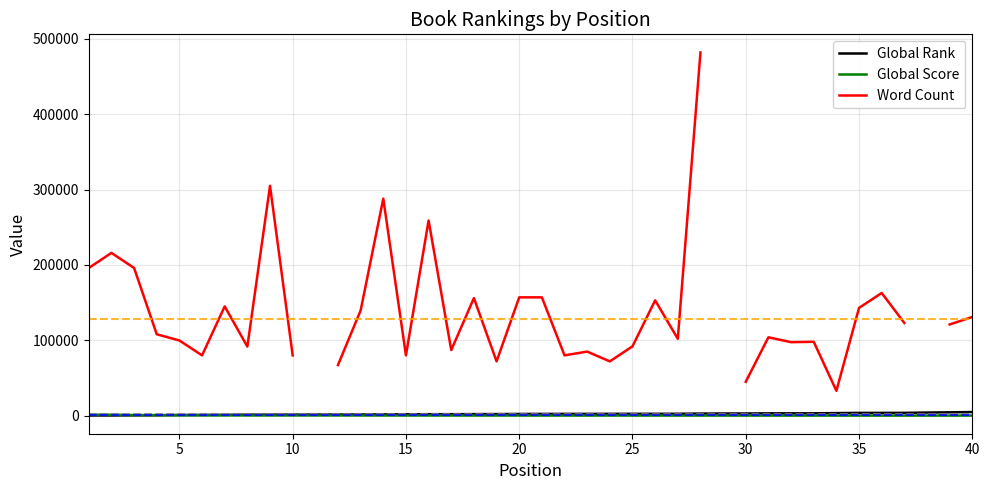

At how many categories does at least one series exceed 406372?

1